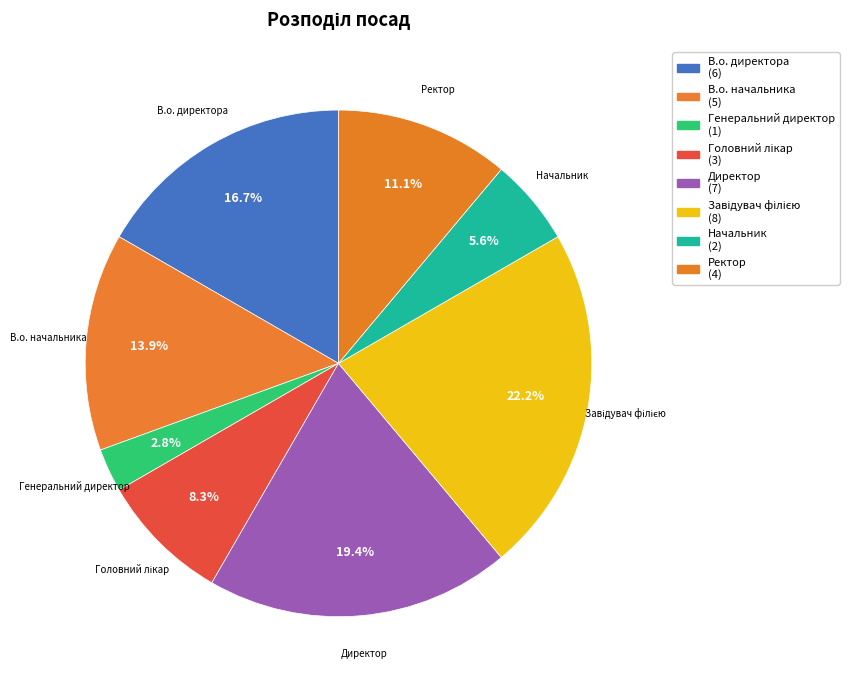

To the nearest percent, what percentage of the pie is Начальник?

6%